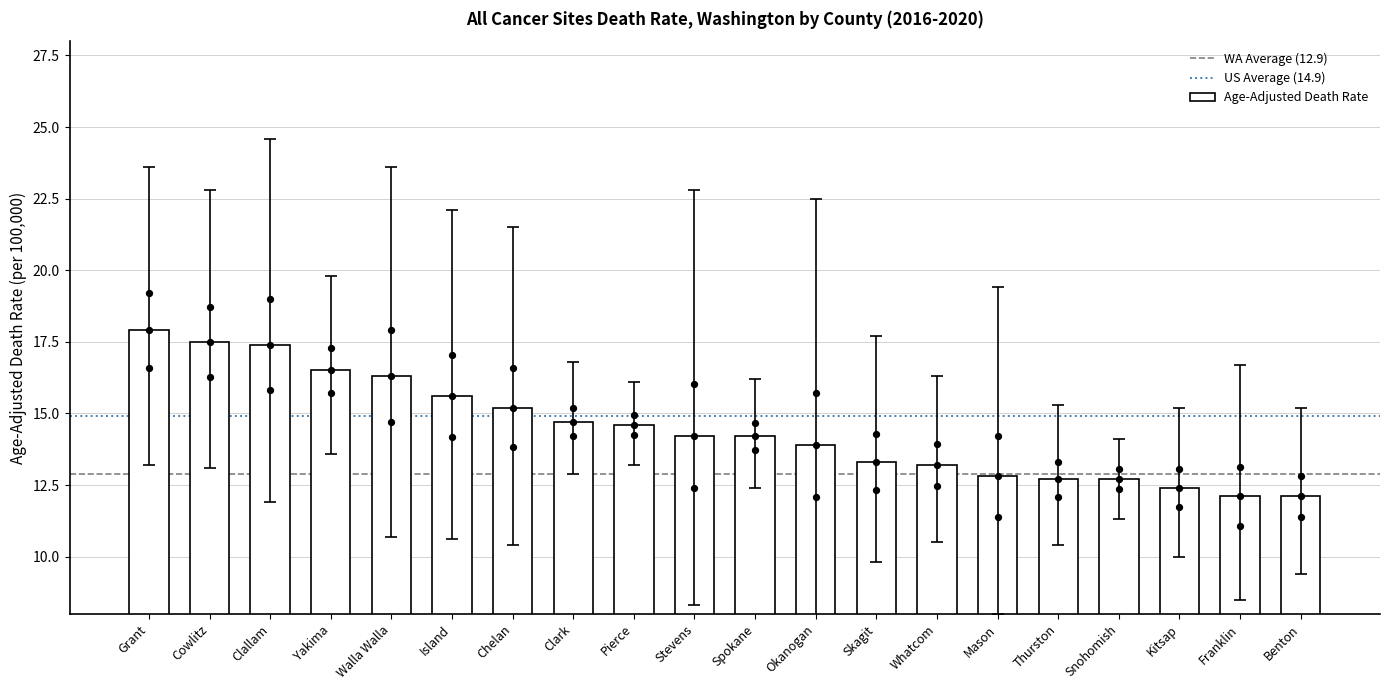

What is the change in value from Clallam to Snohomish?

-4.7